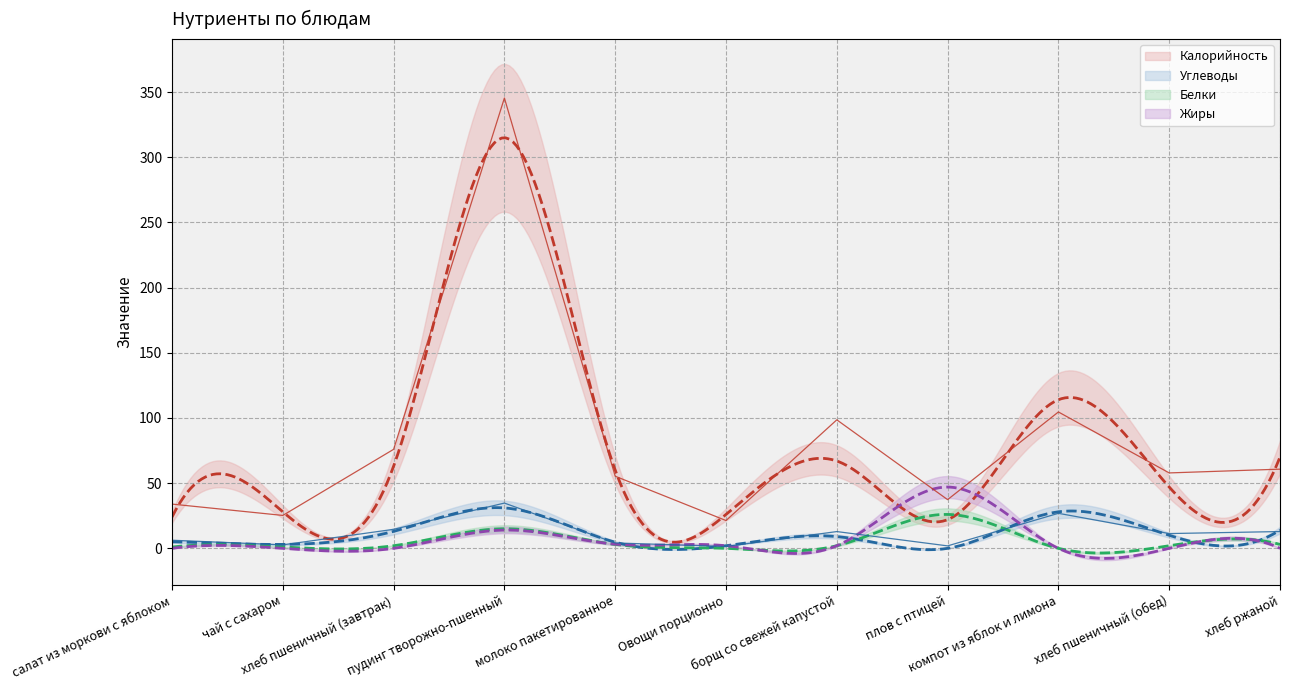

What position from the left is борщ со свежей капустой?

7